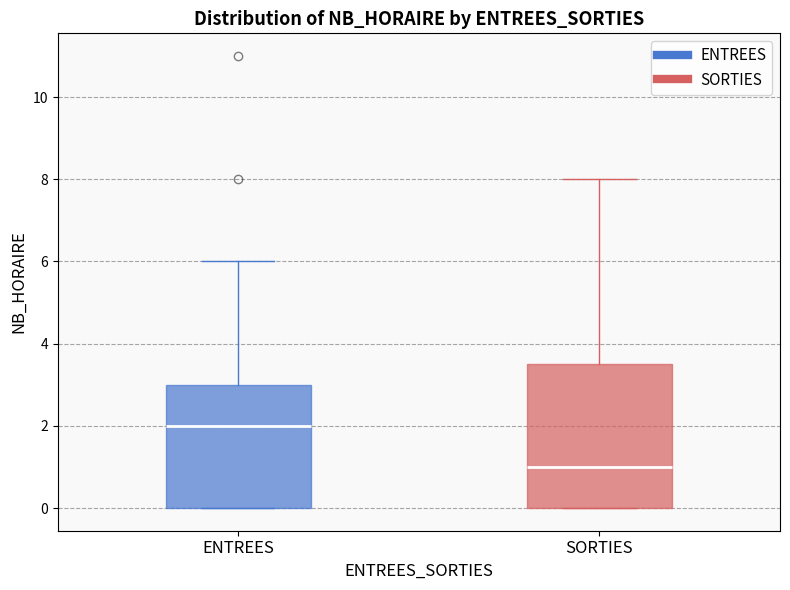

Where does the median line of the box for ENTREES sit on the y-axis? The values are not printed on the chart, so give them approximately, as read against the axis.

2.0